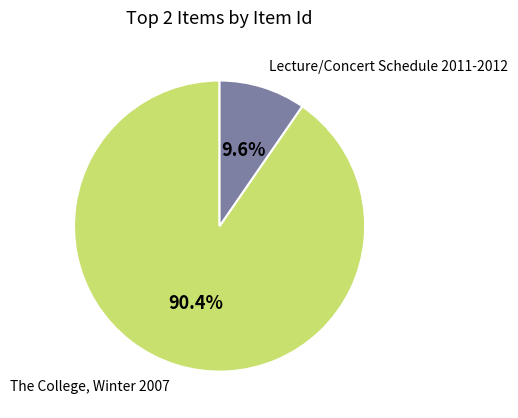

Does any single category account for the majority?

Yes